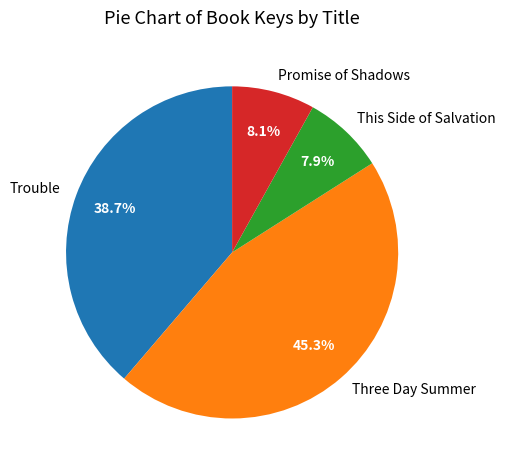

What percentage is NOT represented by This Side of Salvation?

92.1%